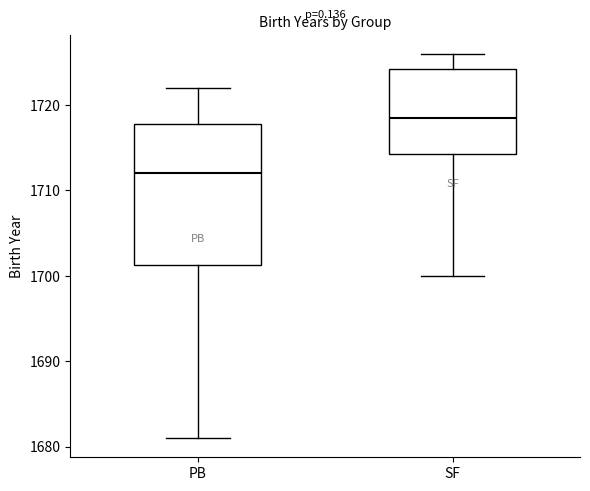

Where does the lower whisker of the box for SF end on the y-axis? The values are not printed on the chart, so give them approximately, as read against the axis.

1700